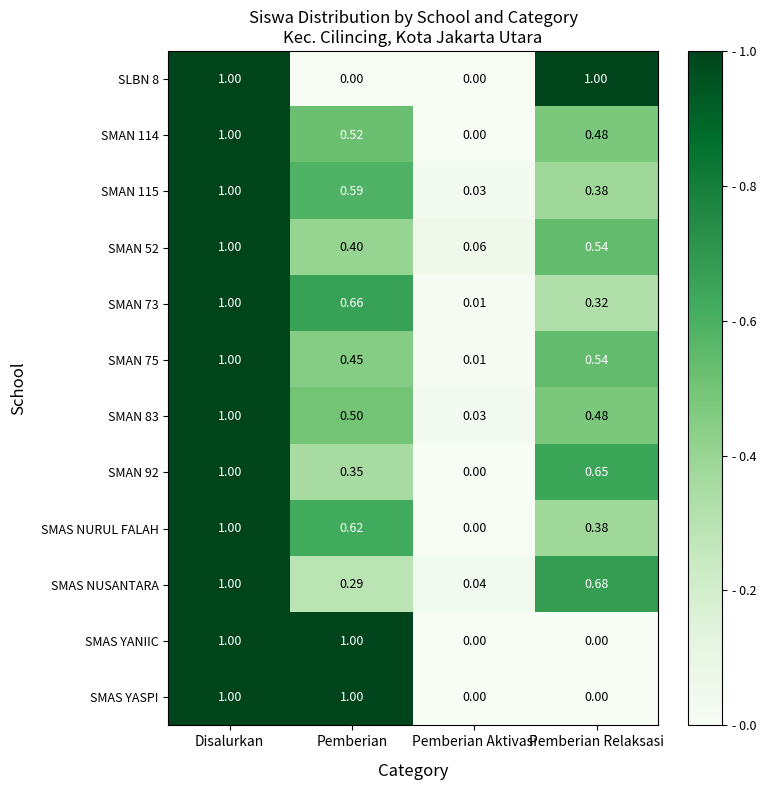

List the labels in order of SMAN 75 value, largest first.

Disalurkan, Pemberian Relaksasi, Pemberian, Pemberian Aktivasi